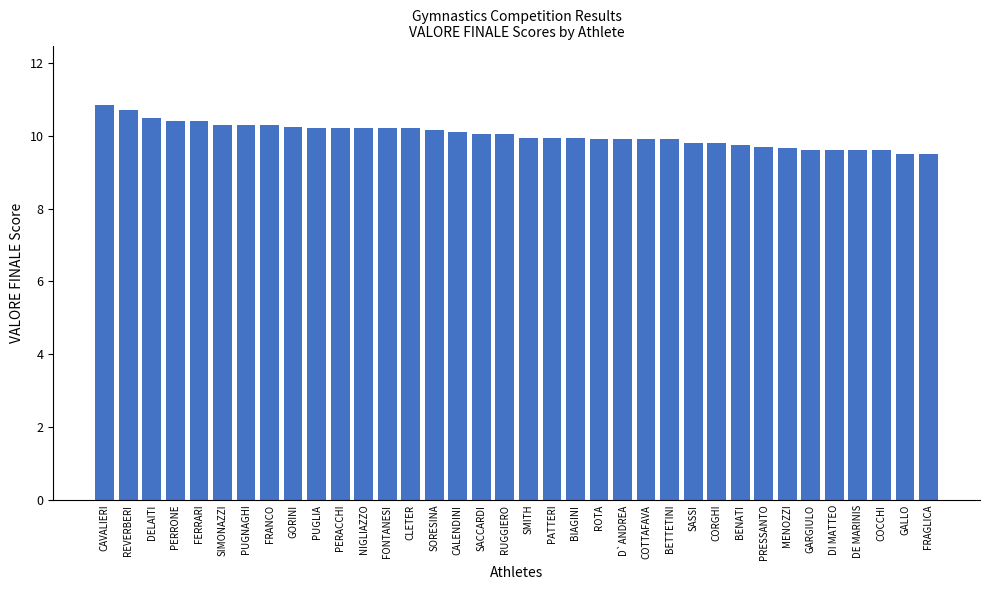

How many data points does each series have?

36